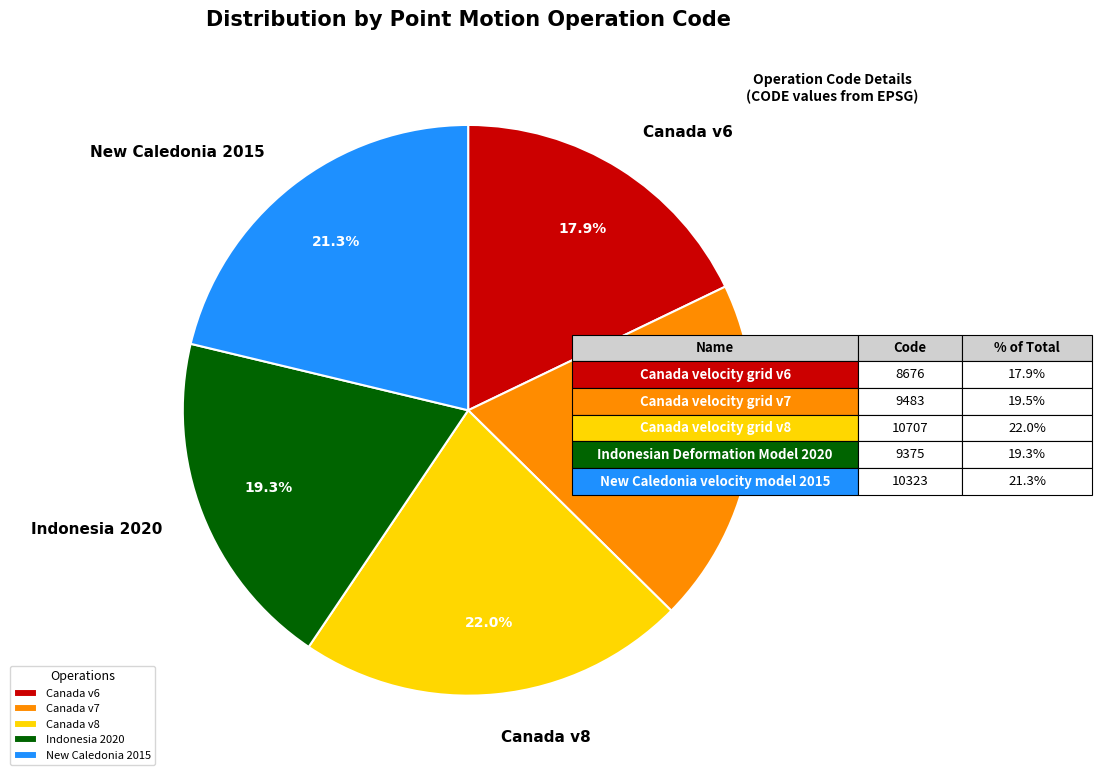

Count the number of slices in the pie.

5